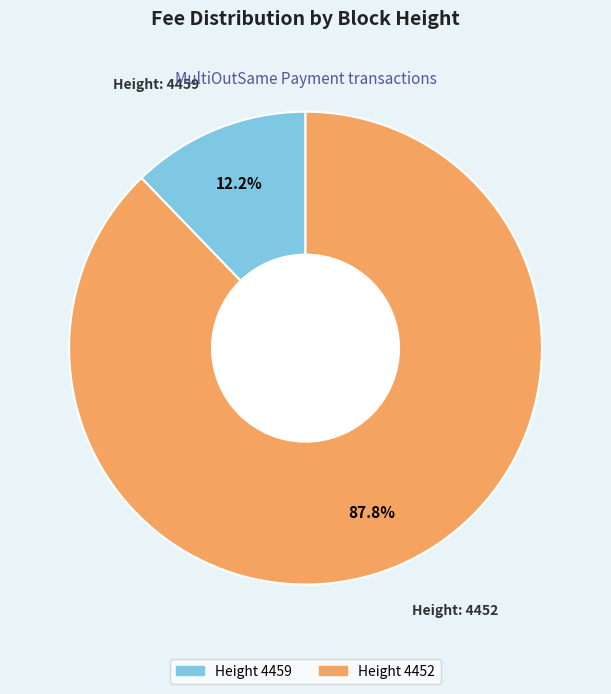

Is there a majority slice in this chart?

Yes